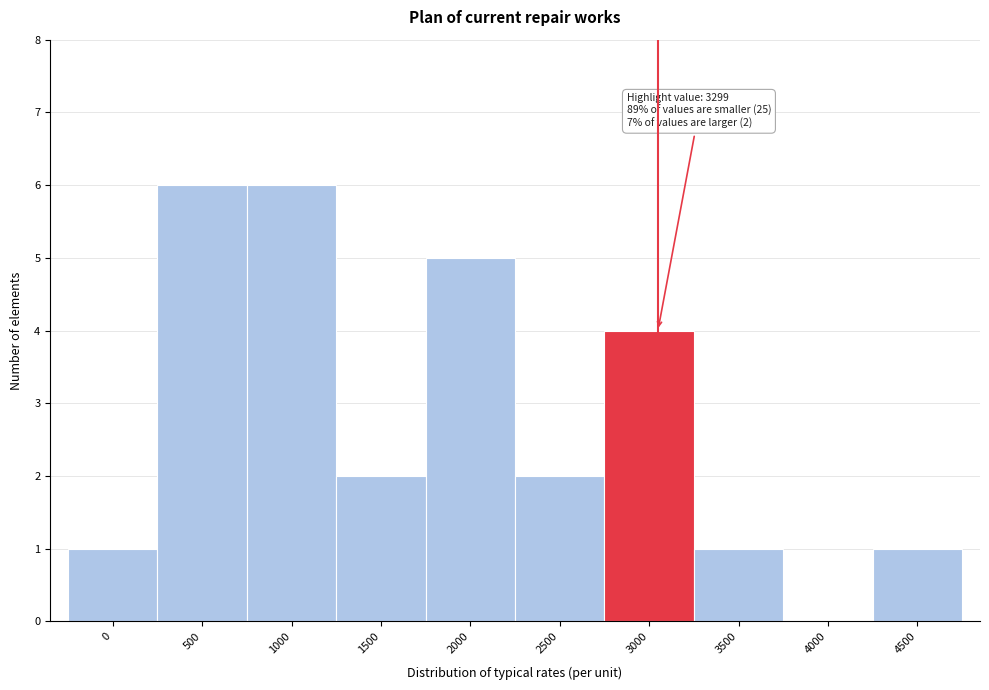

Reading left to right, list all the values displayed in this chart.

0=1	500=6	1000=6	1500=2	2000=5	2500=2	3000=4	3500=1	4000=0	4500=1